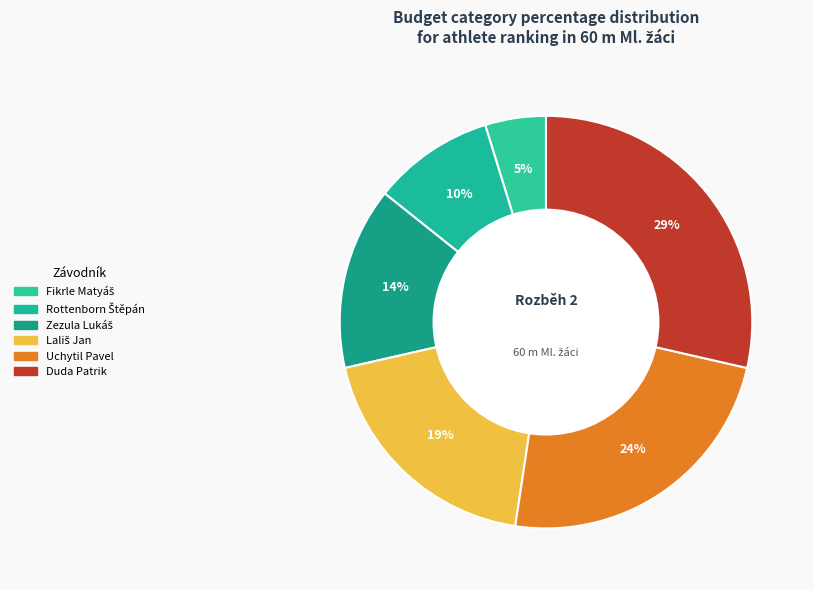

How many slices are in this pie chart?

6